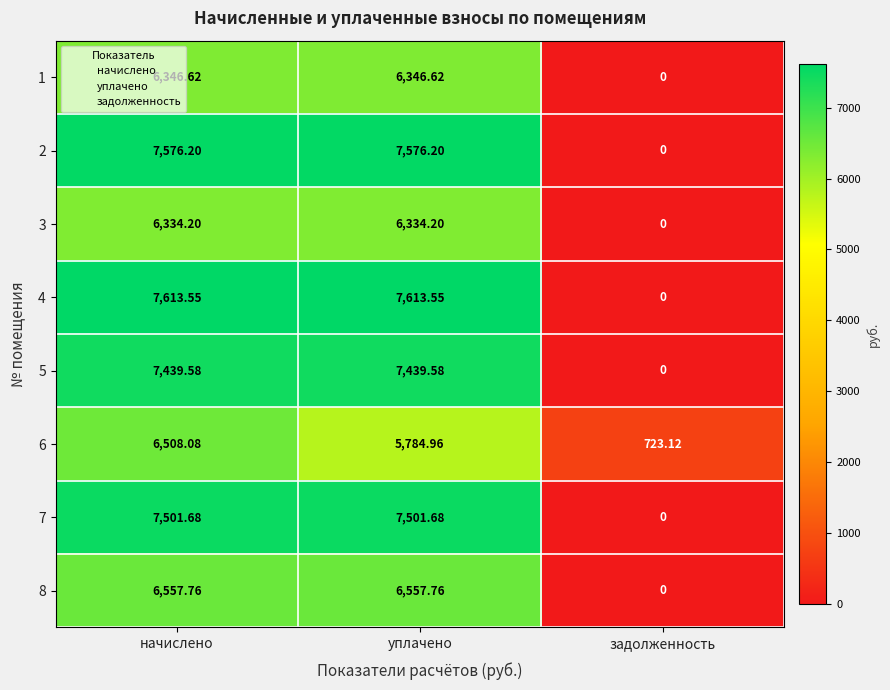

At which category is the sum across all series the highest?

начислено